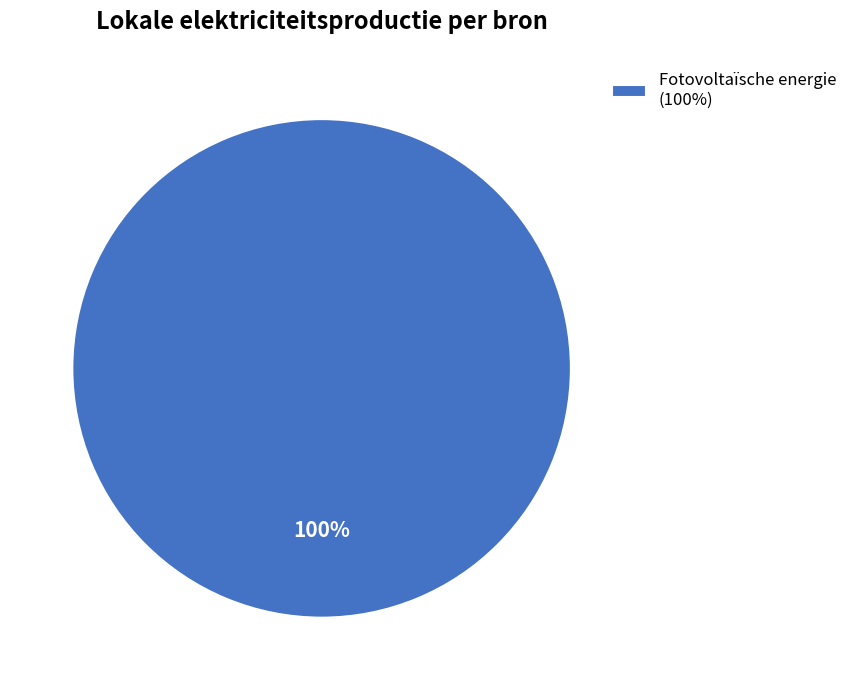

What percentage is the Fotovoltaïsche energie (100%) slice, to the nearest percent?

100%